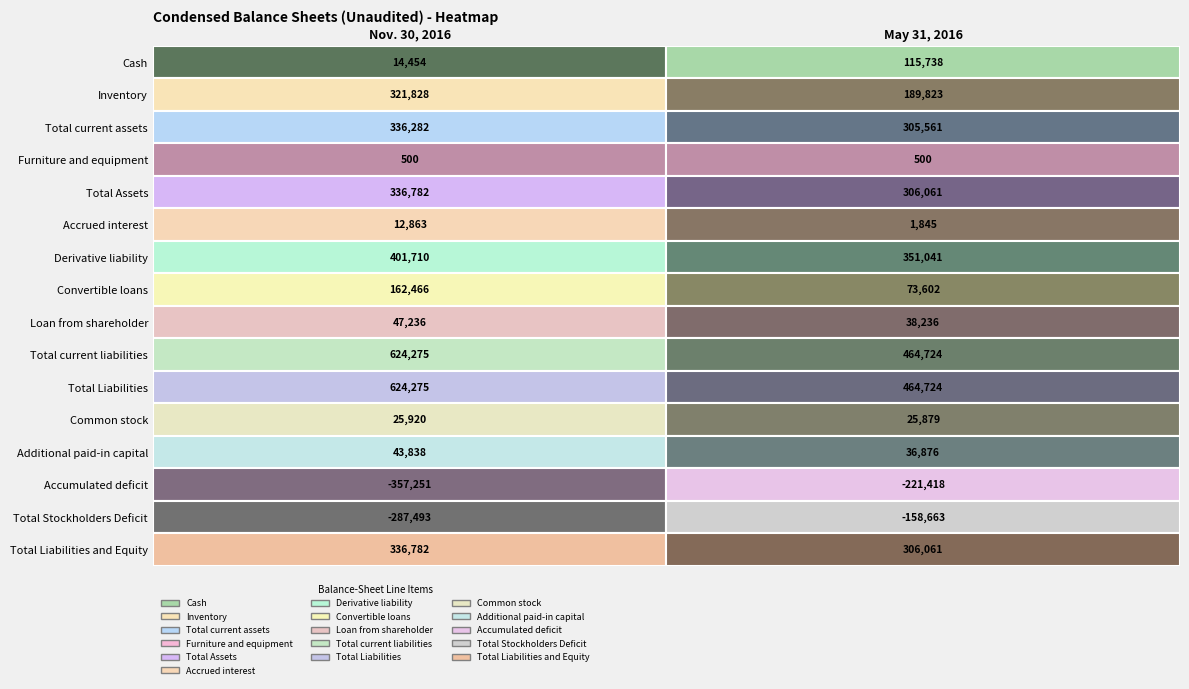

What is the lowest value of the Total Liabilities series?

464724